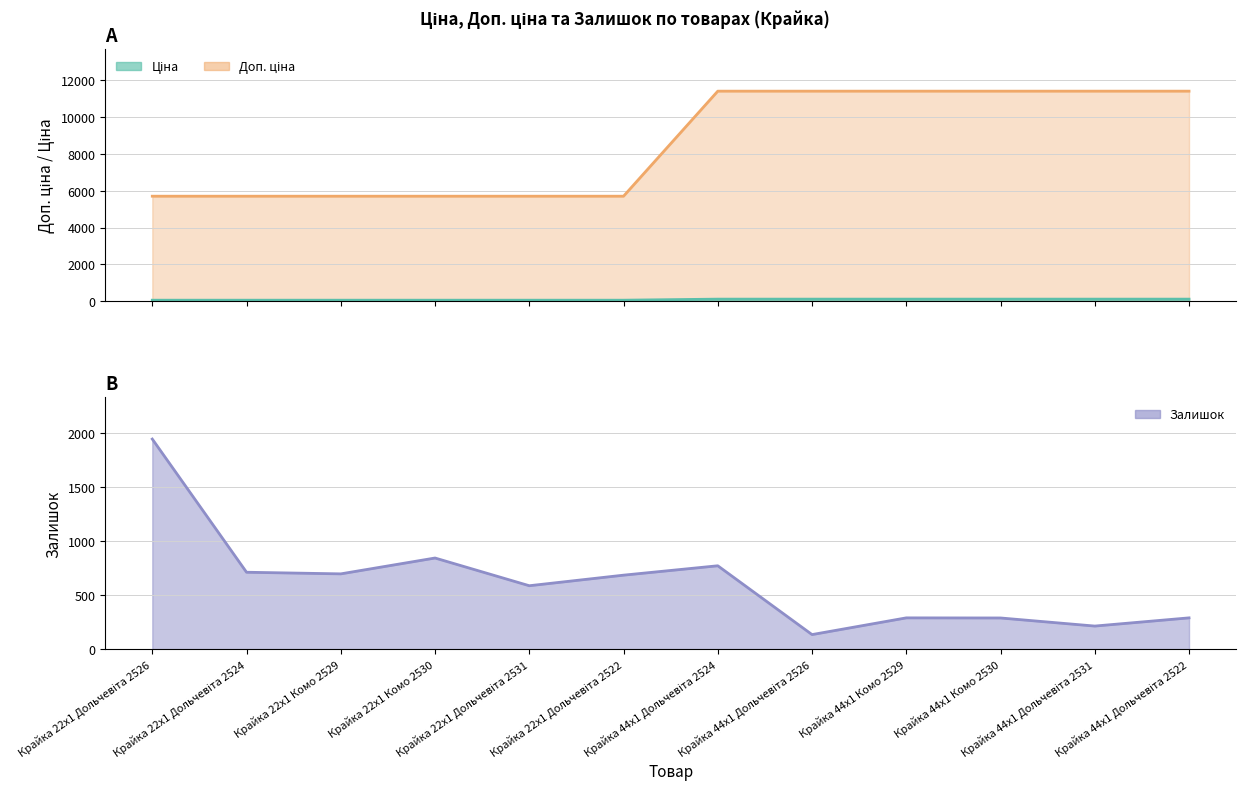

Which series has the largest total across all categories?

Ціна